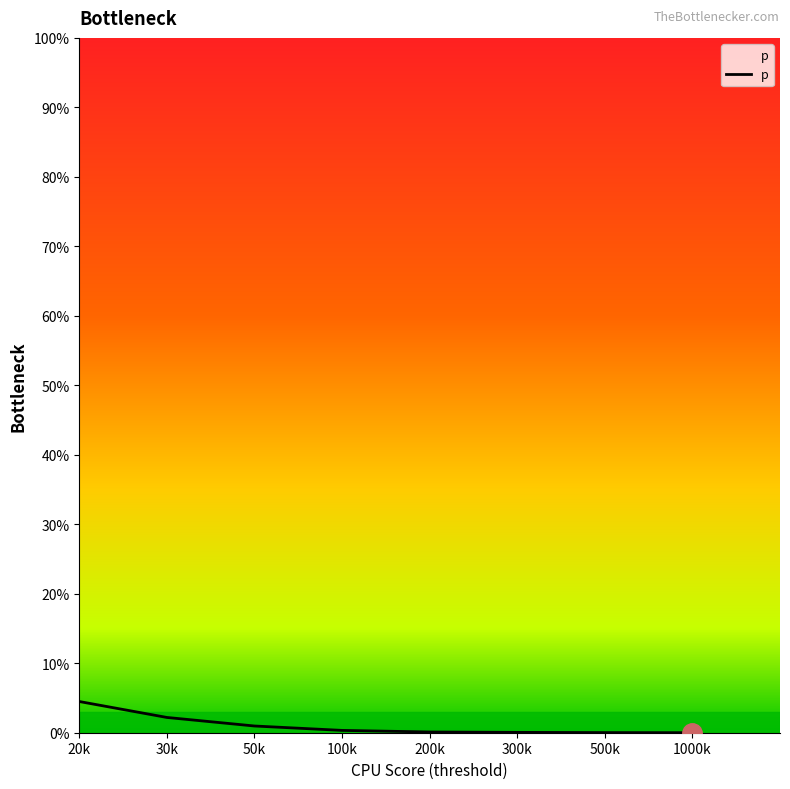

What is the sum of all values?

0.1